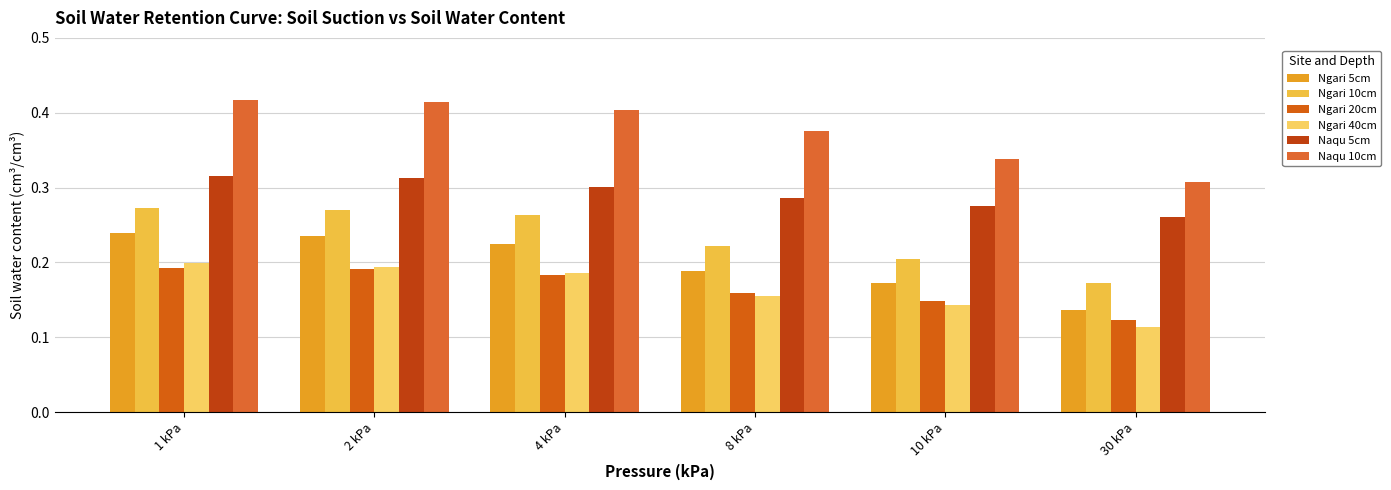

What is the label of the 4th bar from the right?

4 kPa